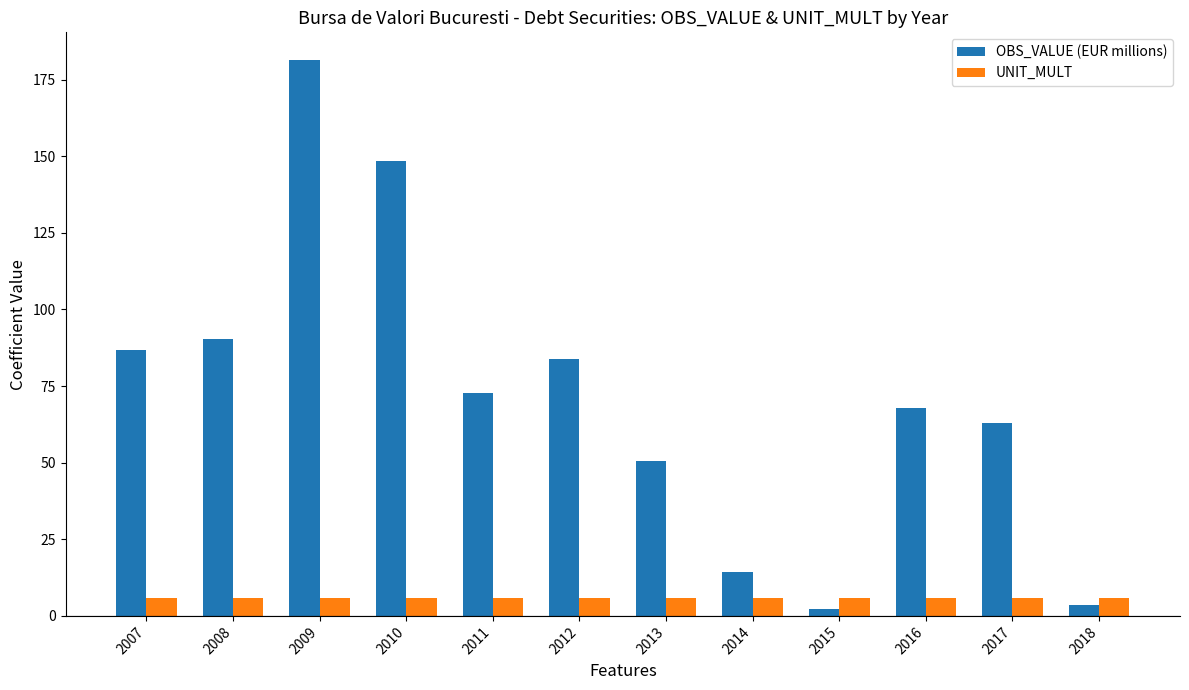

The OBS_VALUE (EUR millions) series shows 34.3 at 2016. True or false?

False